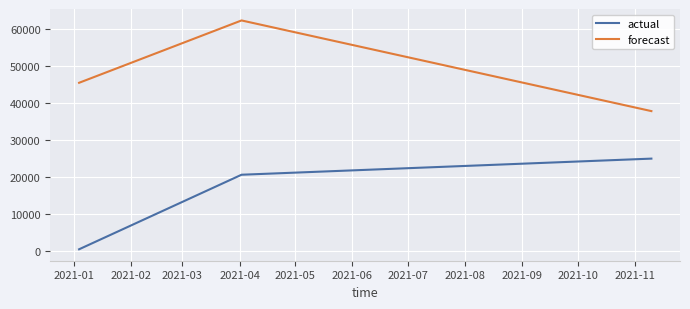

Which series has the largest total across all categories?

forecast